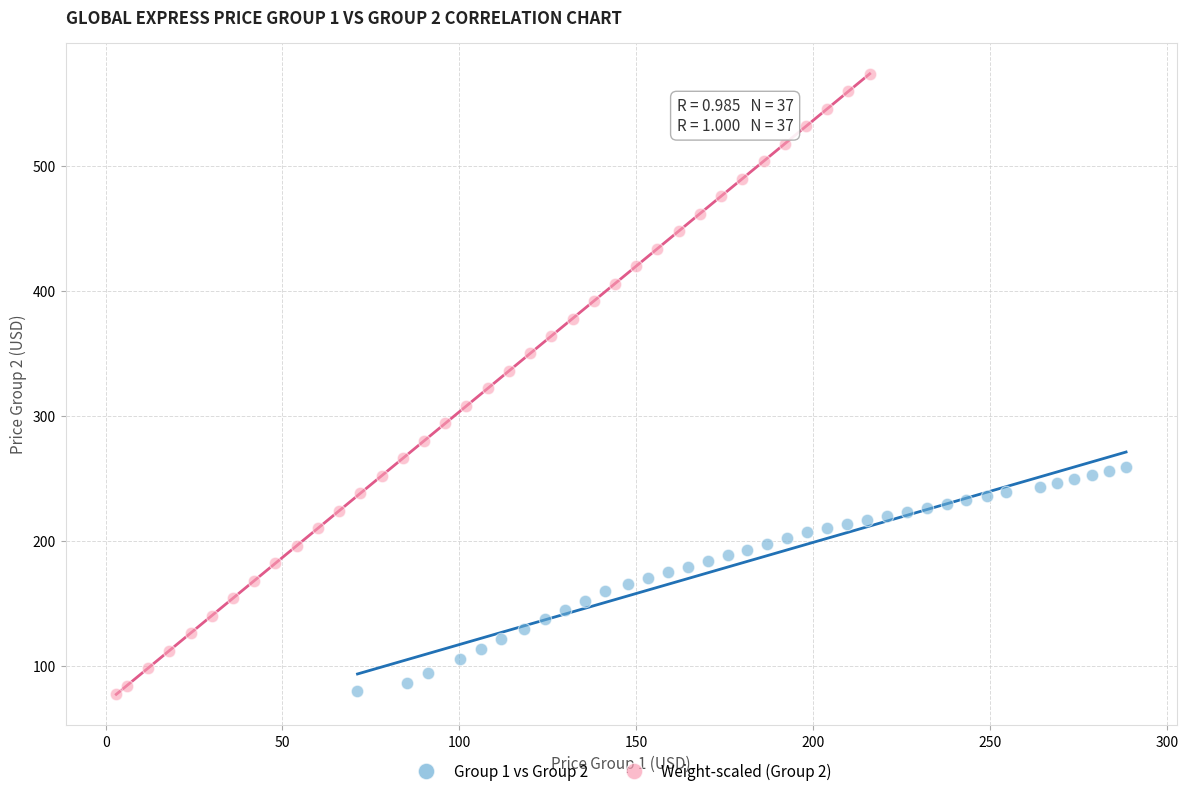

Which series contains the highest Y value?

Weight-scaled (Group 2)